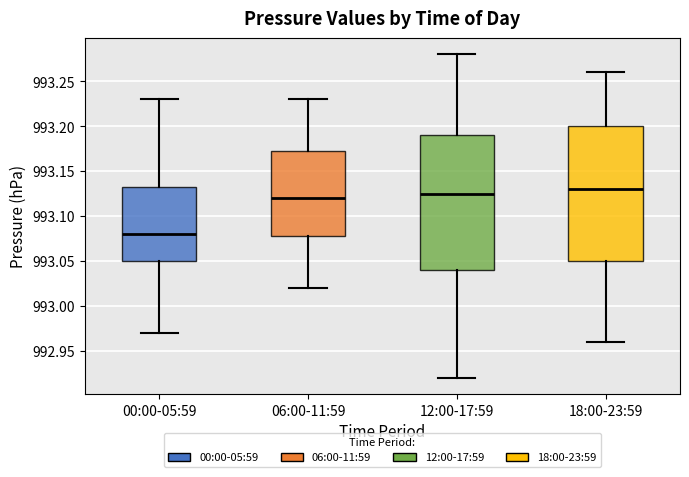

Reading left to right, read every box against the y-axis: the position of its median line, the range the box covers, and the ends of its whiskers. The values are not printed on the chart, so give them approximately, as read against the axis.

00:00-05:59: median 993.080, box 993.050 to 993.135, whiskers 992.970 to 993.230
06:00-11:59: median 993.120, box 993.080 to 993.175, whiskers 993.020 to 993.230
12:00-17:59: median 993.125, box 993.040 to 993.190, whiskers 992.920 to 993.280
18:00-23:59: median 993.130, box 993.050 to 993.200, whiskers 992.960 to 993.260